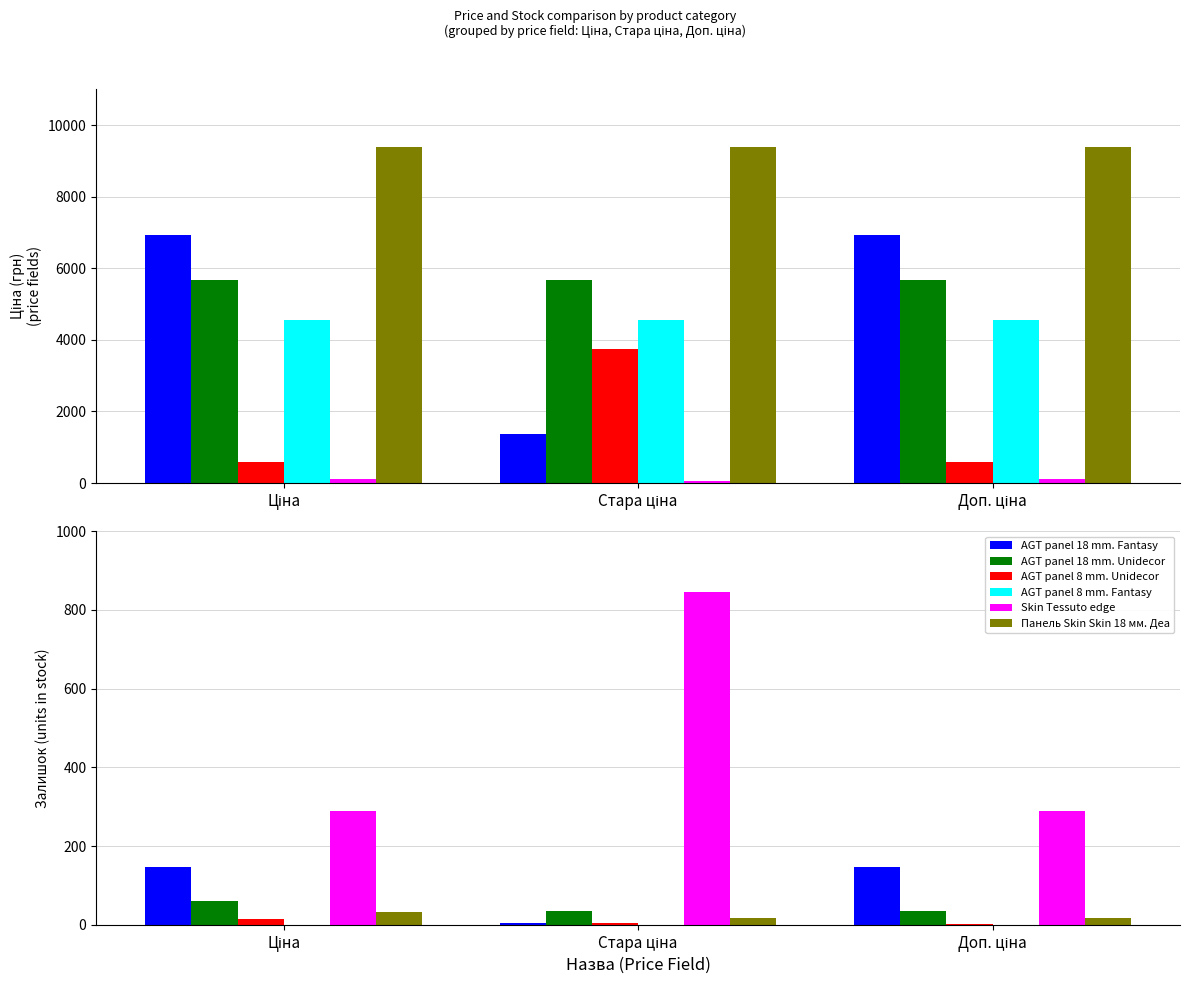

What is the label of the 1st bar from the right?

Доп. ціна